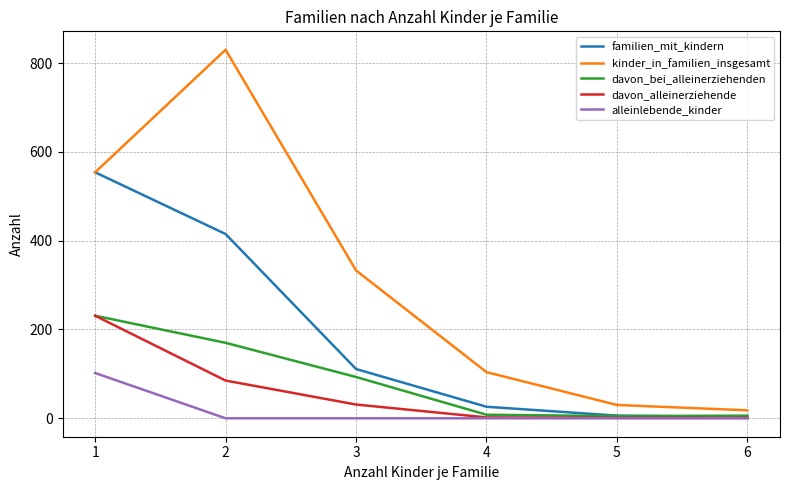

What is the average value of the kinder_in_familien_insgesamt series?

312